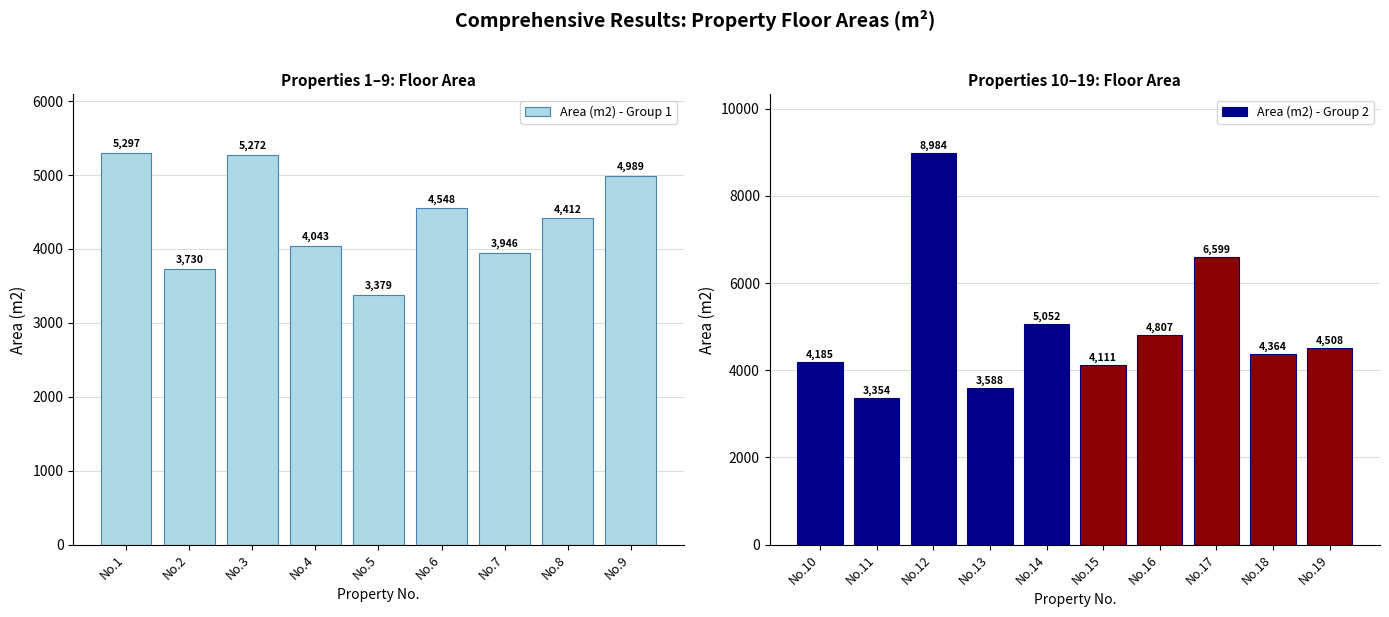

How many data points are less than 4412?

9